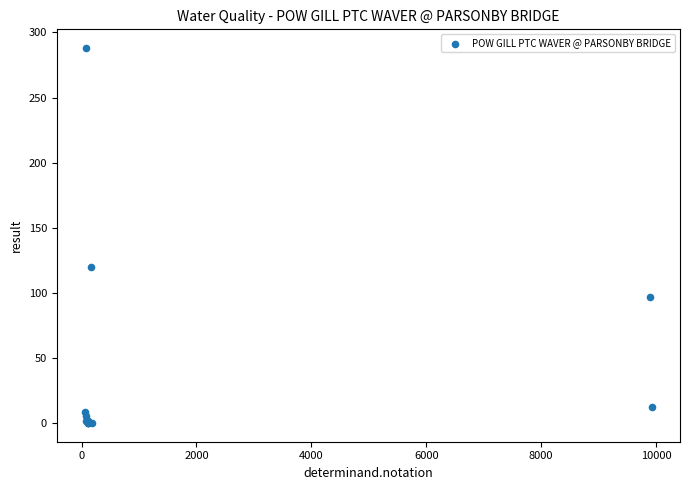

What Y value in the scatter plot is closest to 144?

120.0